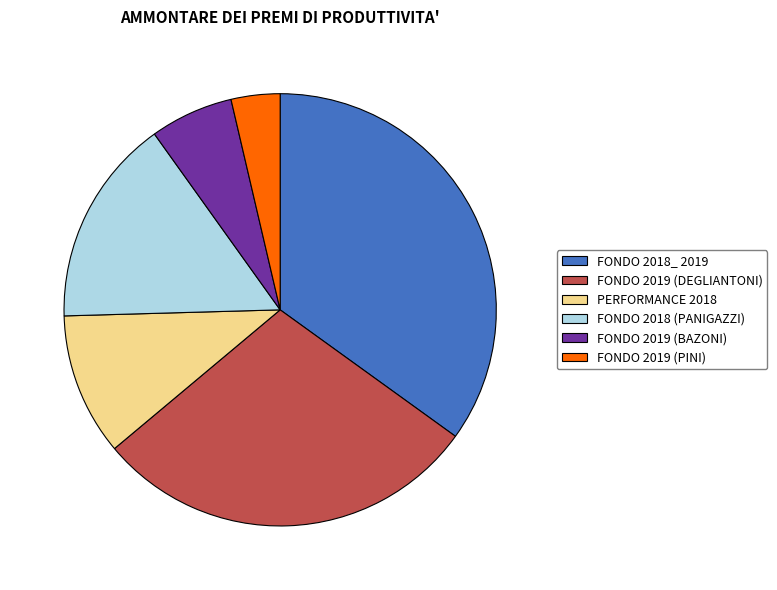

Does FONDO 2019 (DEGLIANTONI) account for over 50% of the chart?

No